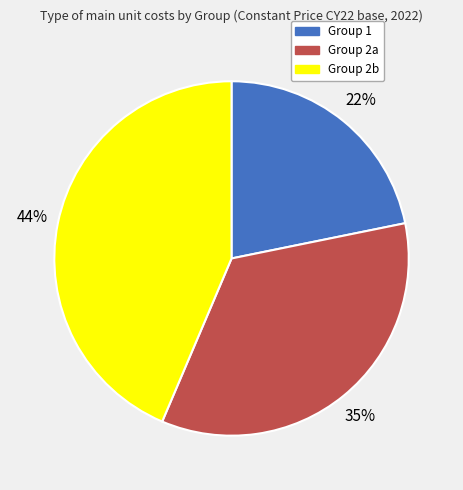

Is there a majority slice in this chart?

No